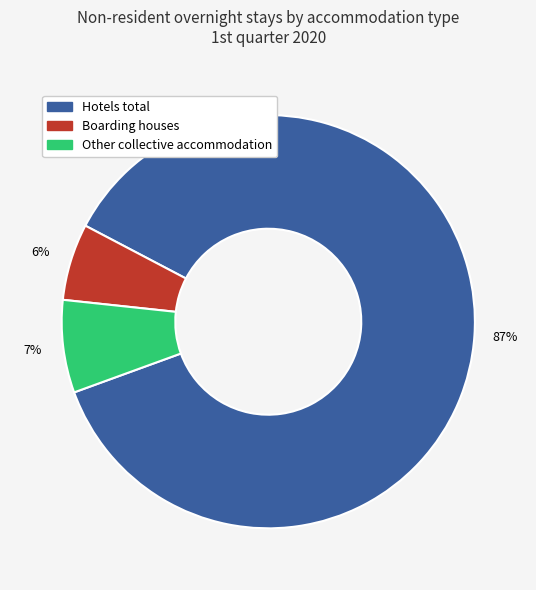

Between Boarding houses and Other collective accommodation, which is larger?

Other collective accommodation